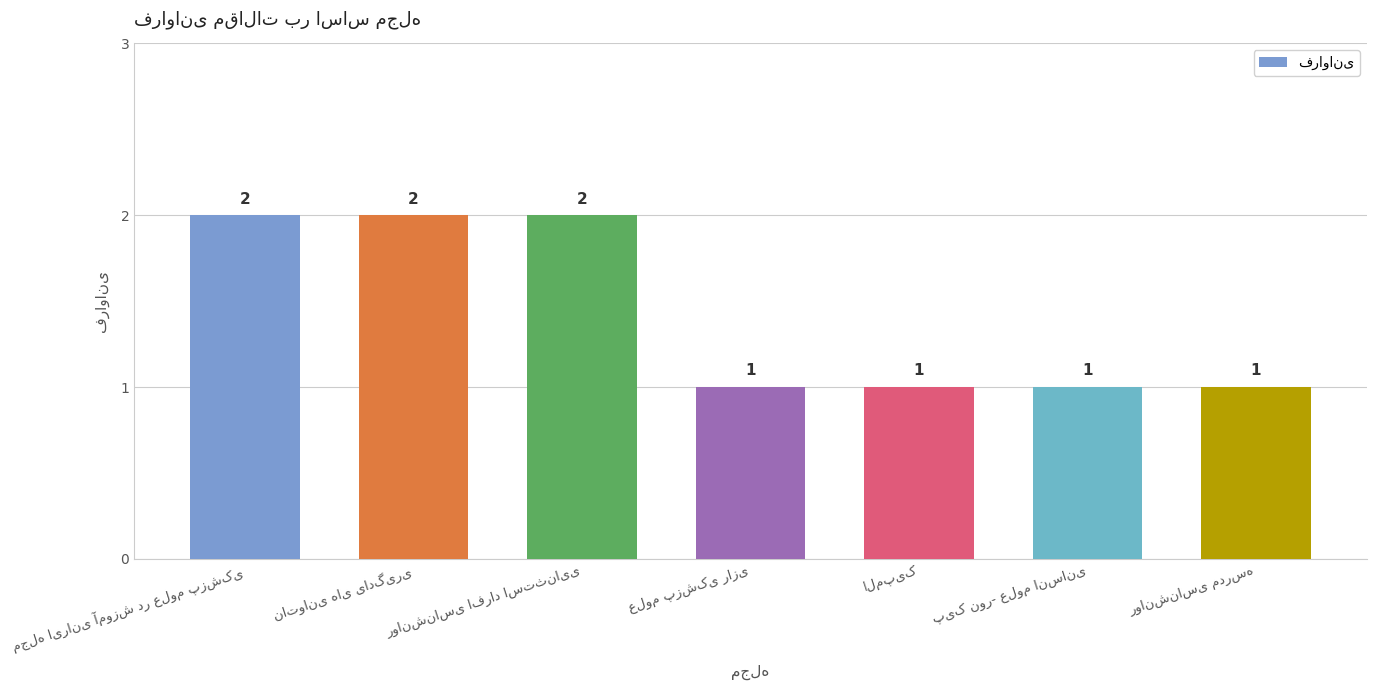

What is the value of the 3rd bar from the left?

2